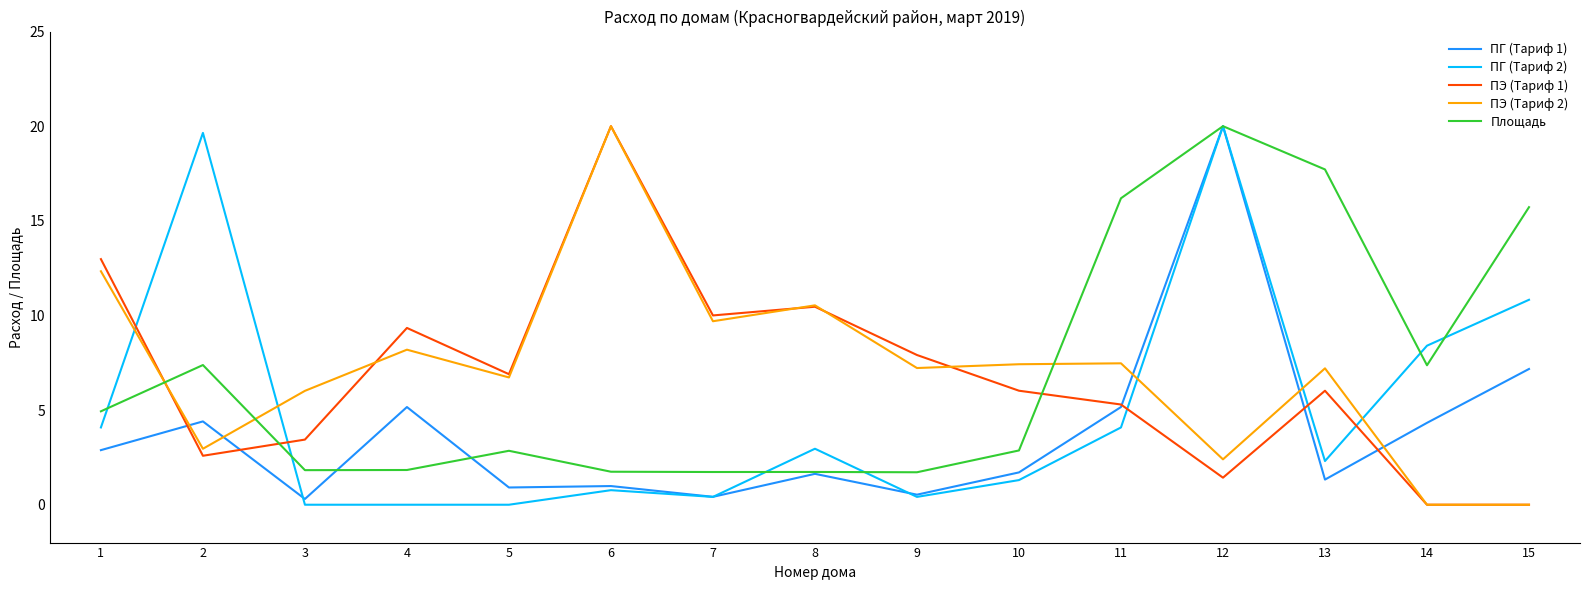

Rank the series at 4 from highest to lowest value.

ПЭ (Тариф 1), ПЭ (Тариф 2), ПГ (Тариф 1), Площадь, ПГ (Тариф 2)